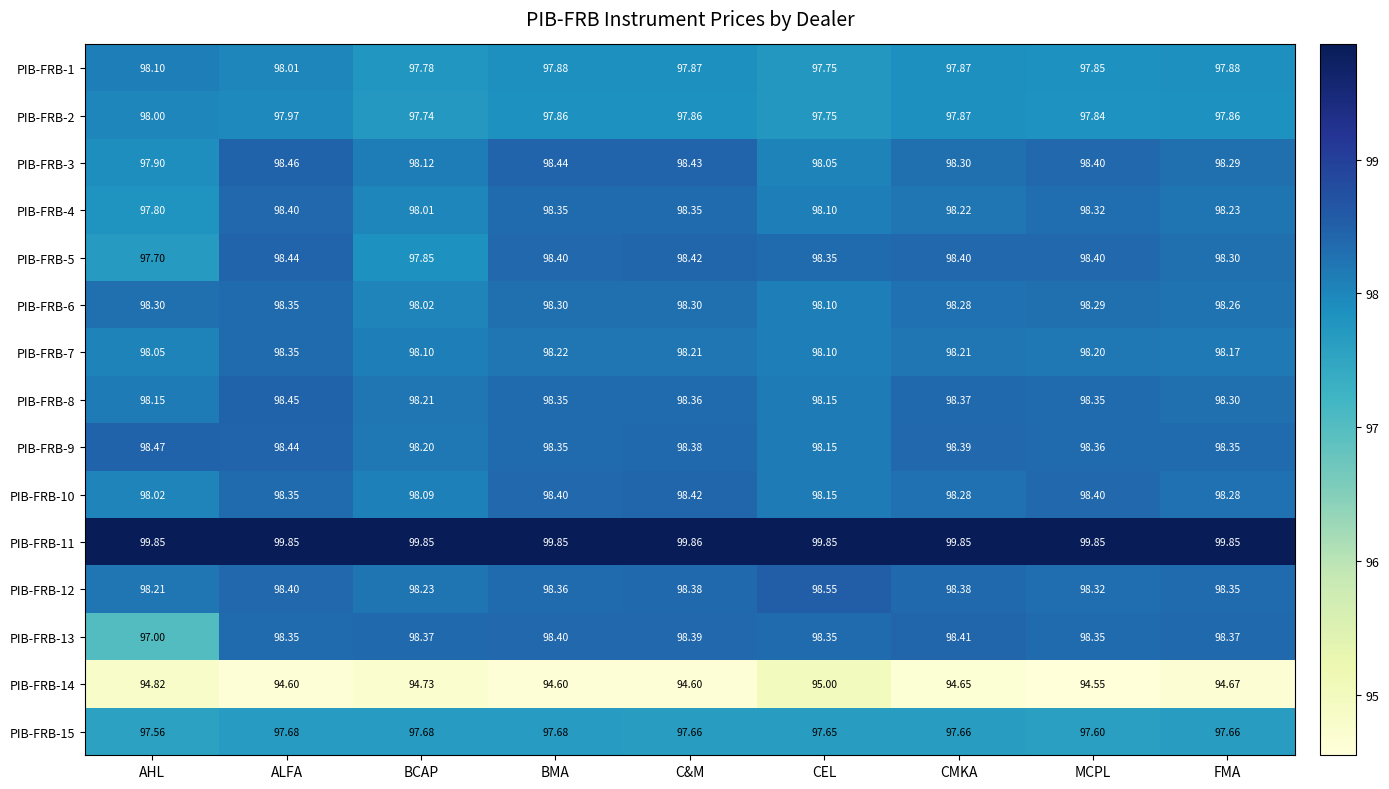

At which category does the chart reach its peak across all series?

C&M